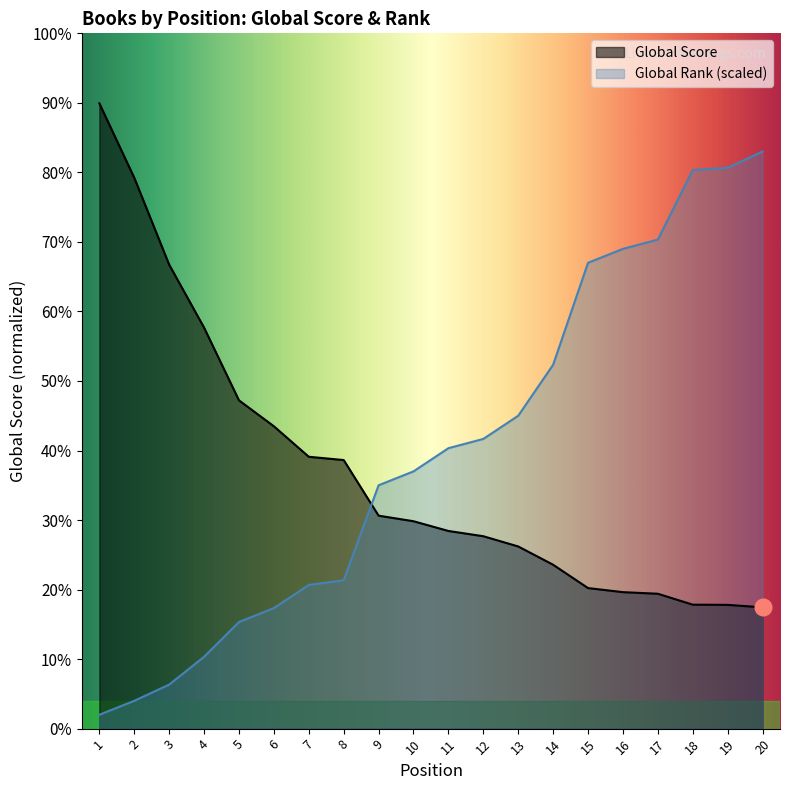

After their last crossing, which series has the higher values: Global Score or Global Rank?

Global Rank